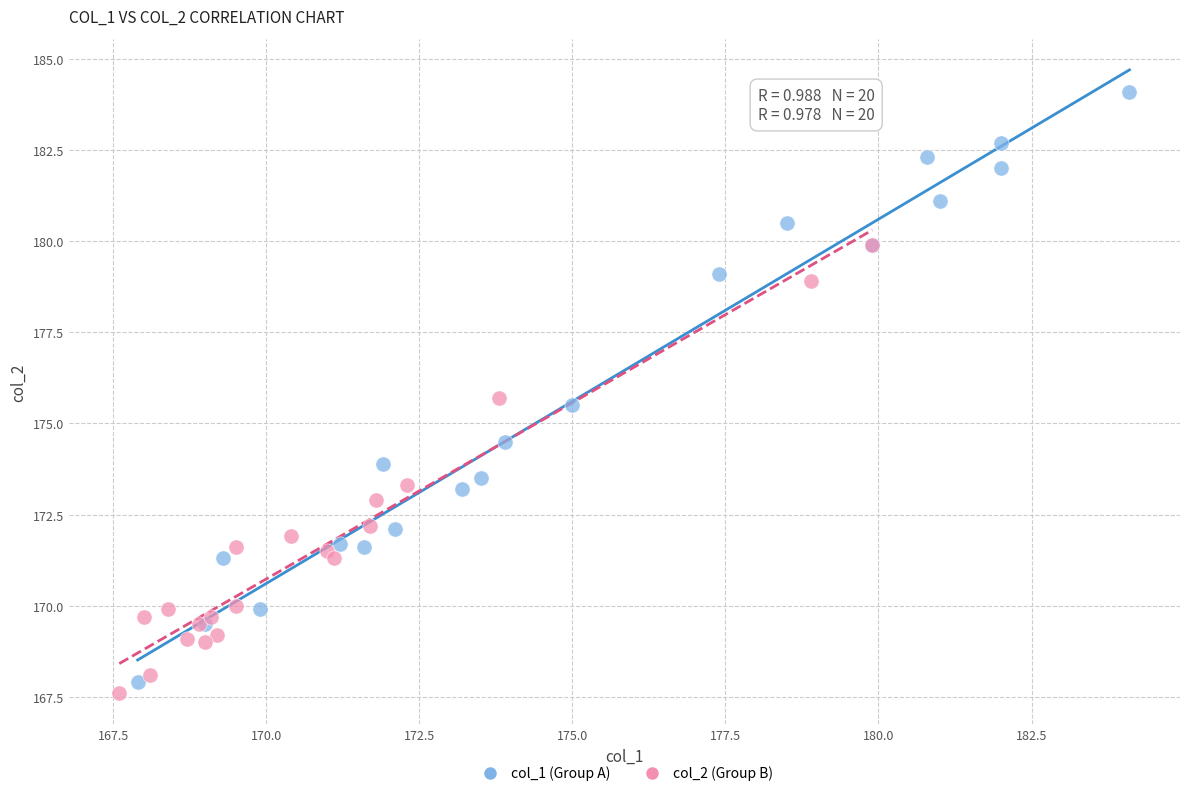

What are all the series names shown in the legend?

col_1 (Group A), col_2 (Group B)